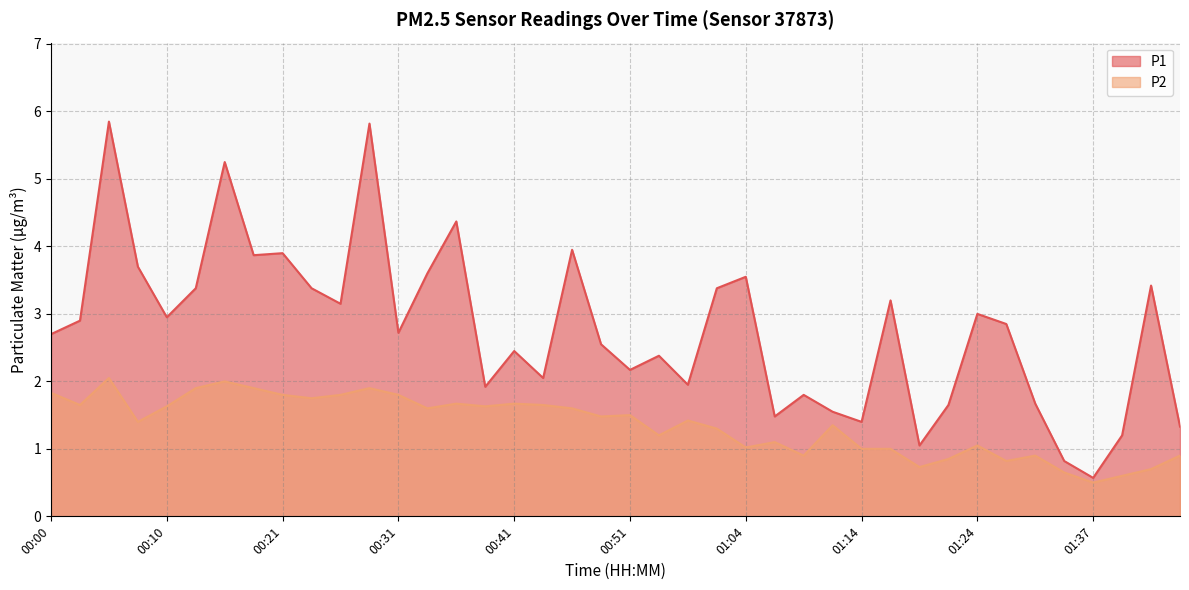

True or false: P2 and P1 cross at least once.

False